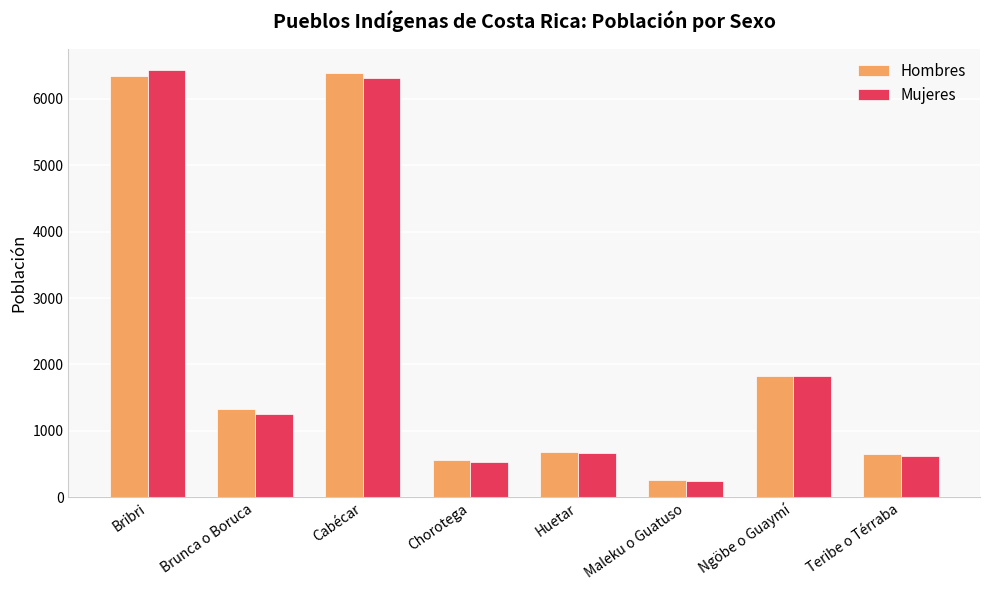

What is the average value of the Mujeres series?

2236